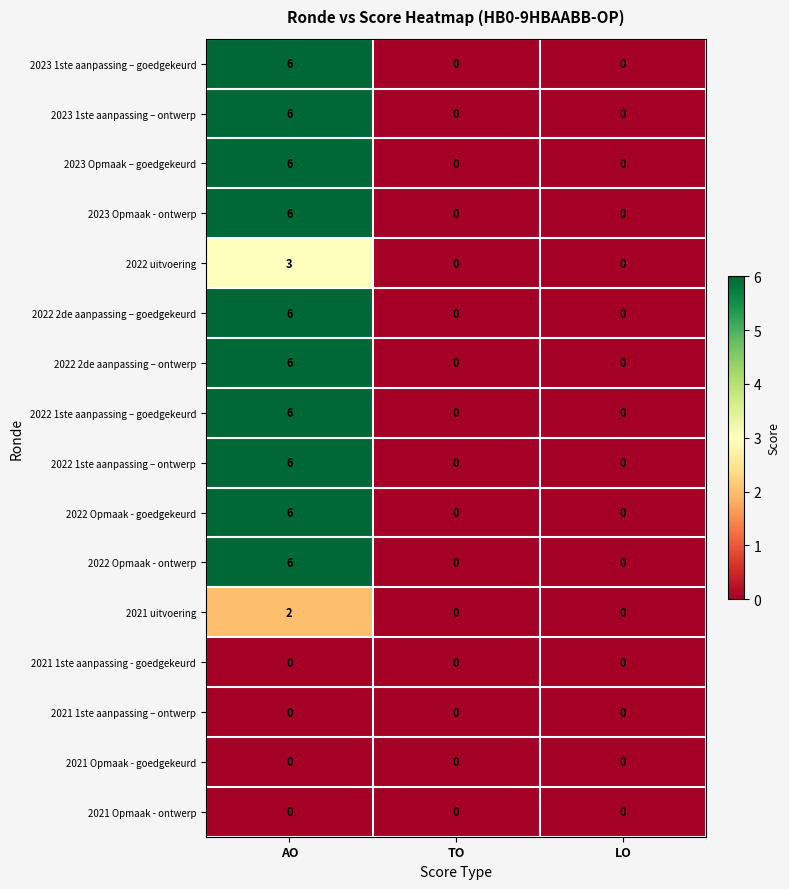

What is the greatest value displayed?

6